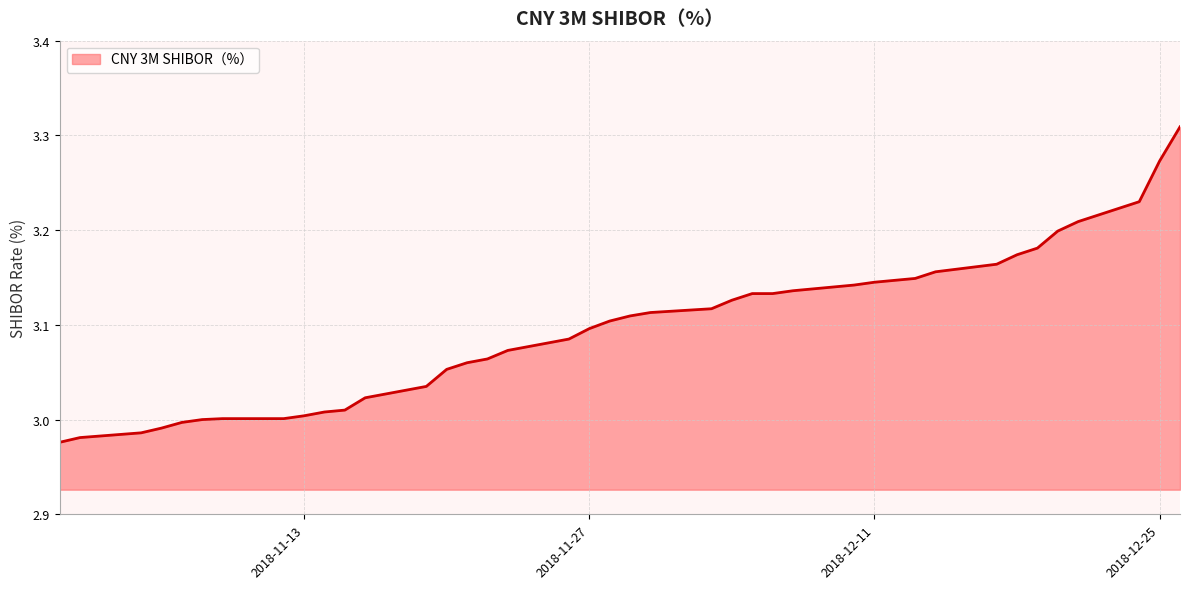

What is the difference between the maximum and minimum values?

0.3